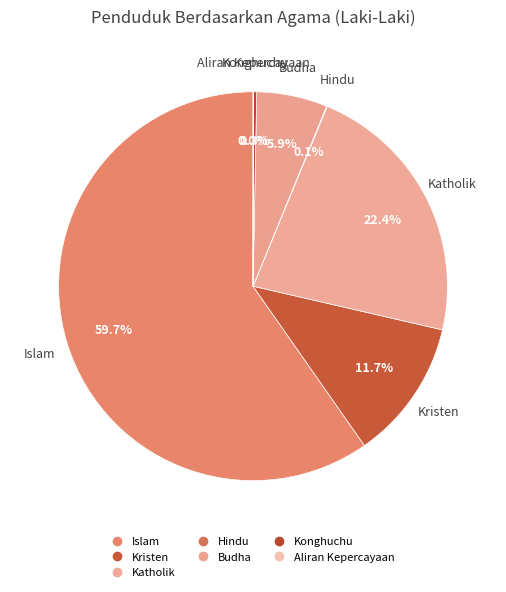

What is the ratio of the value at Budha to the value at Kristen?

0.5